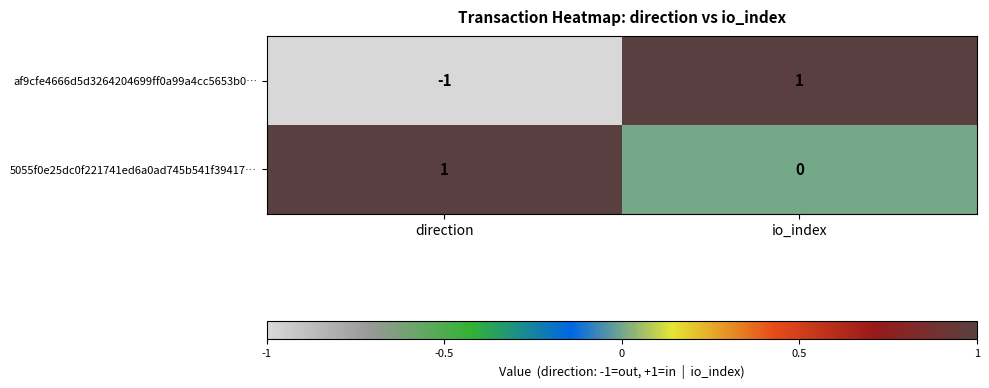

At which label is 5055f0e25dc0f221741ed6a0ad745b541f39417… closest to 0?

io_index